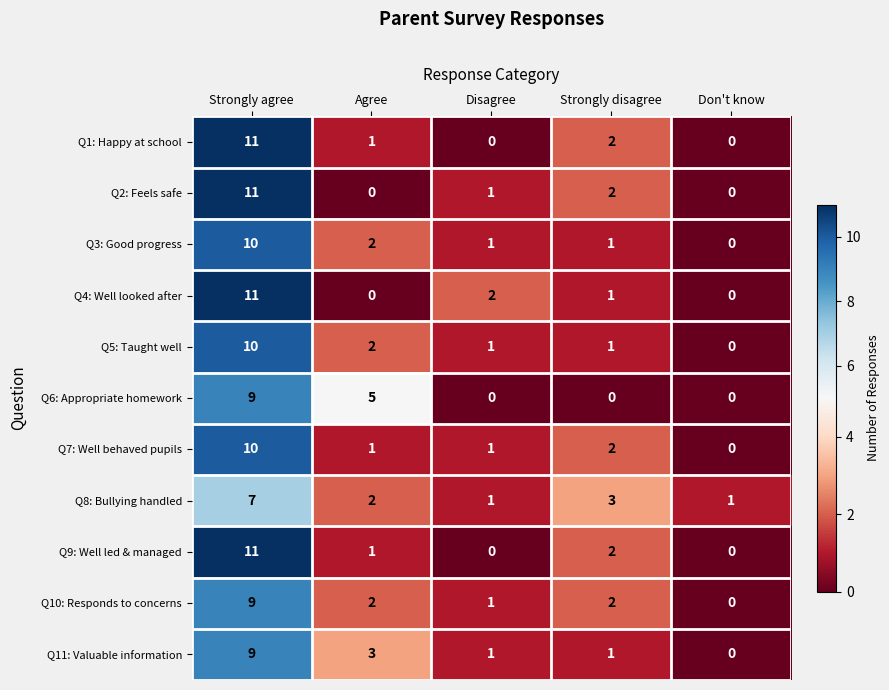

Where does the Q11: Valuable information series first go above 1?

Strongly agree